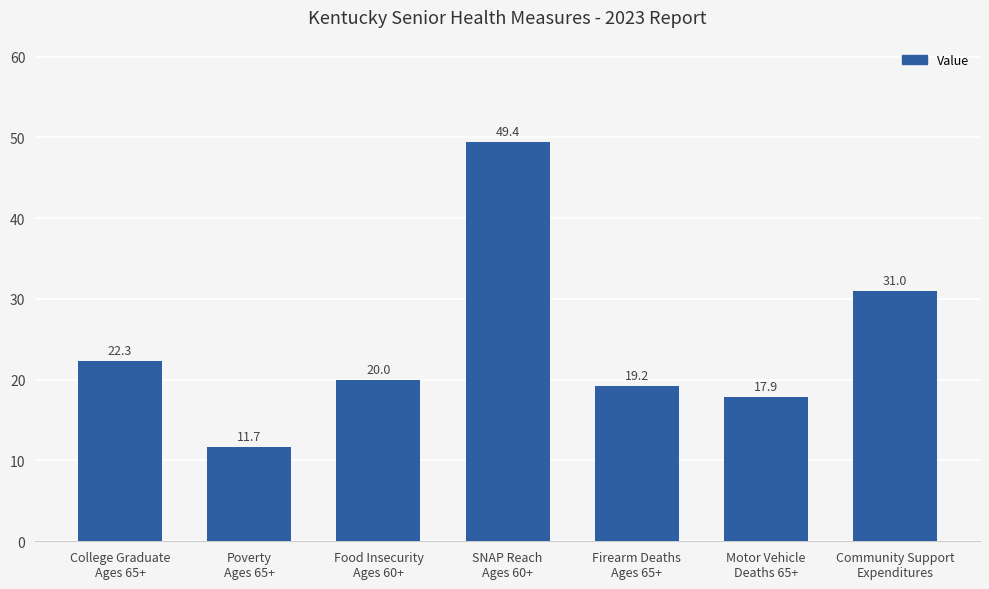

Which label corresponds to the smallest value in the chart?

Poverty
Ages 65+